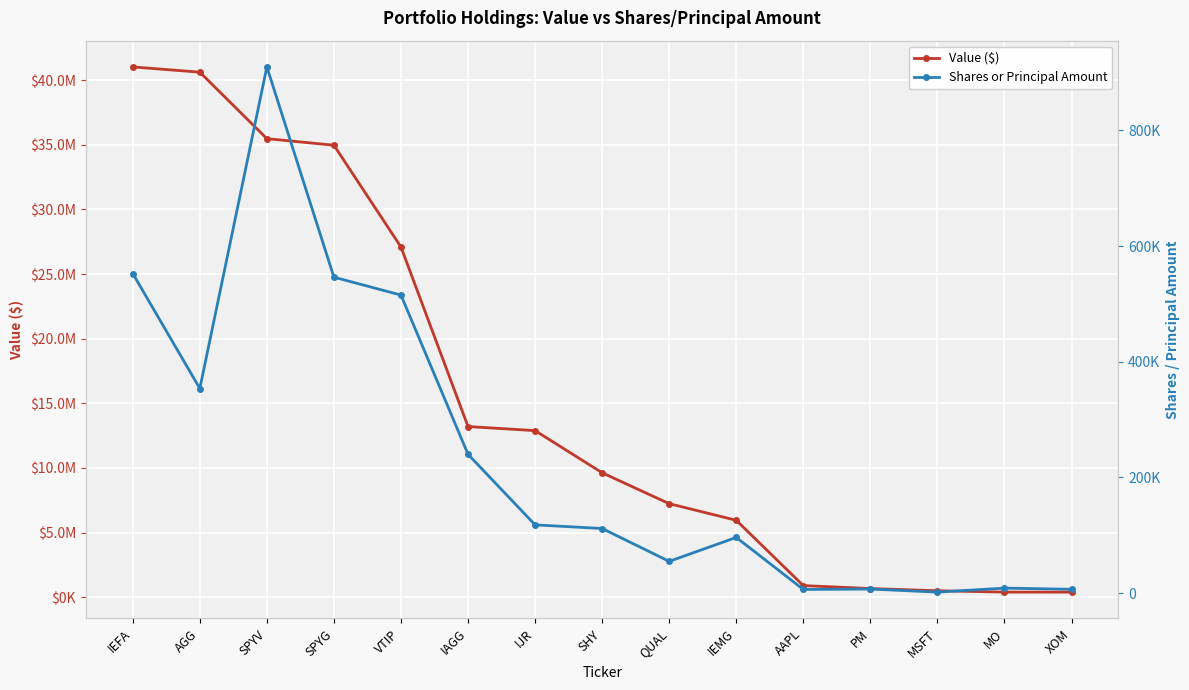

What are all the series names shown in the legend?

Value ($), Shares or Principal Amount